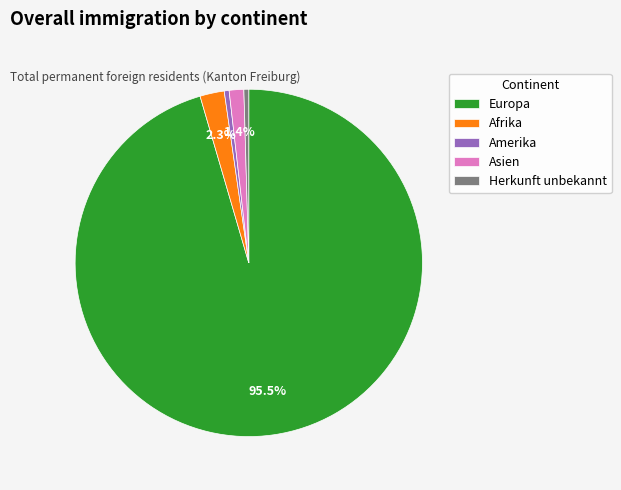

Do Europa and Asien together represent more than half of the pie?

Yes